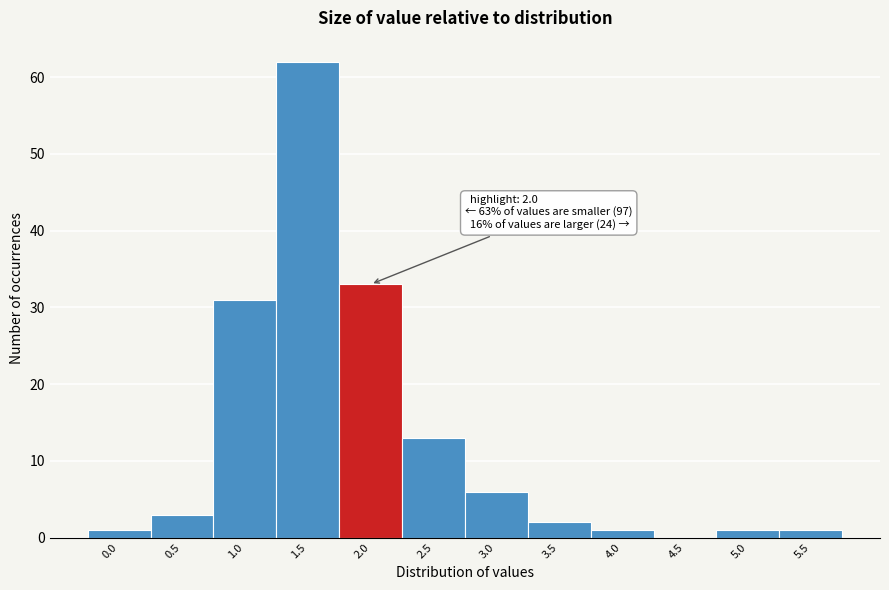

Reading right to left, extract all data points from this chart.

5.5=1	5.0=1	4.5=0	4.0=1	3.5=2	3.0=6	2.5=13	2.0=33	1.5=62	1.0=31	0.5=3	0.0=1